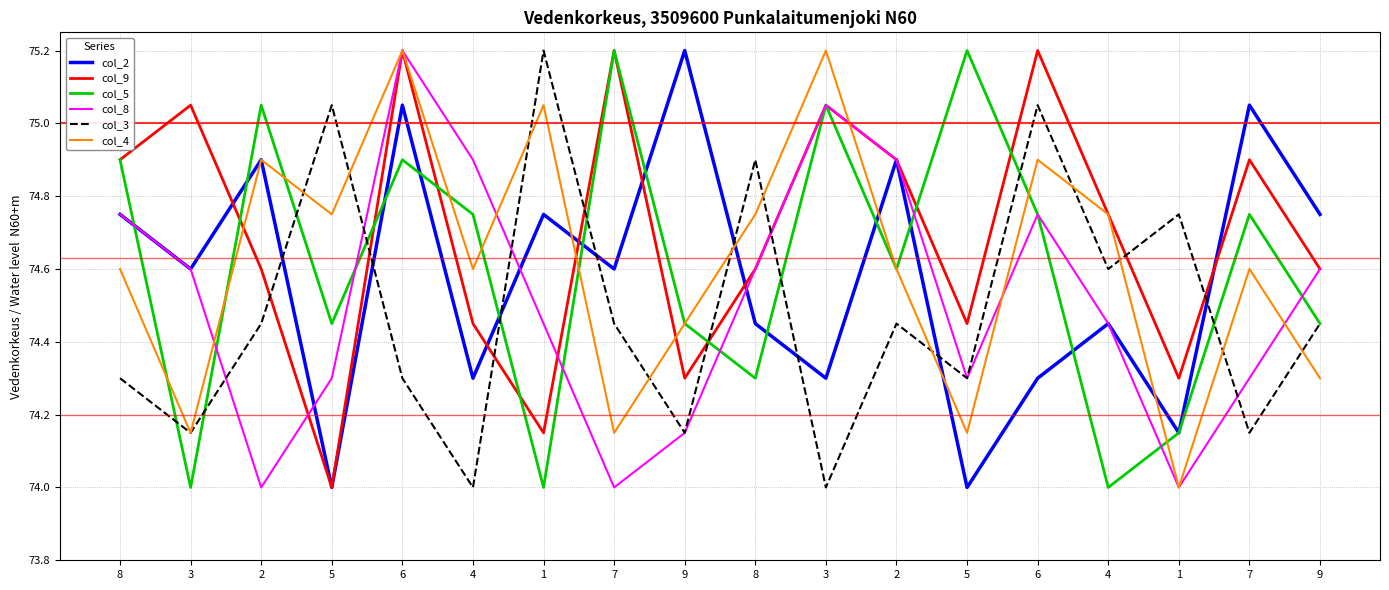

How many distinct data groups are displayed?

6